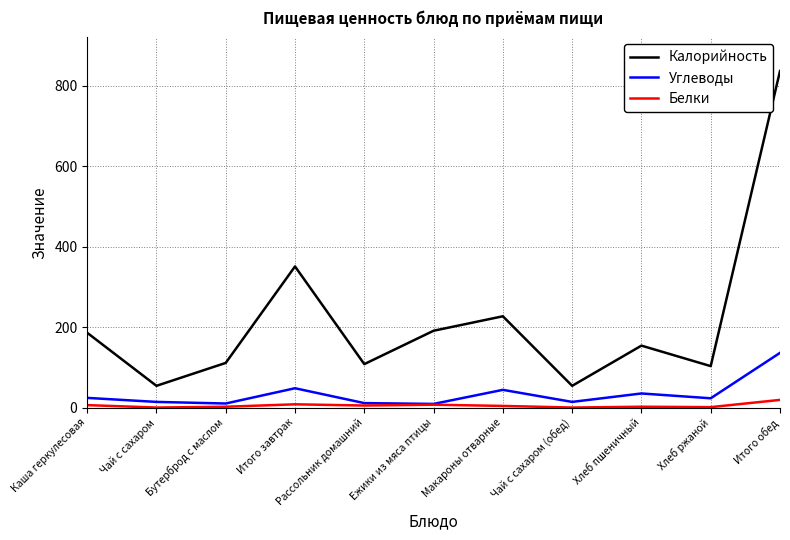

True or false: Белки and Калорийность cross at least once.

False